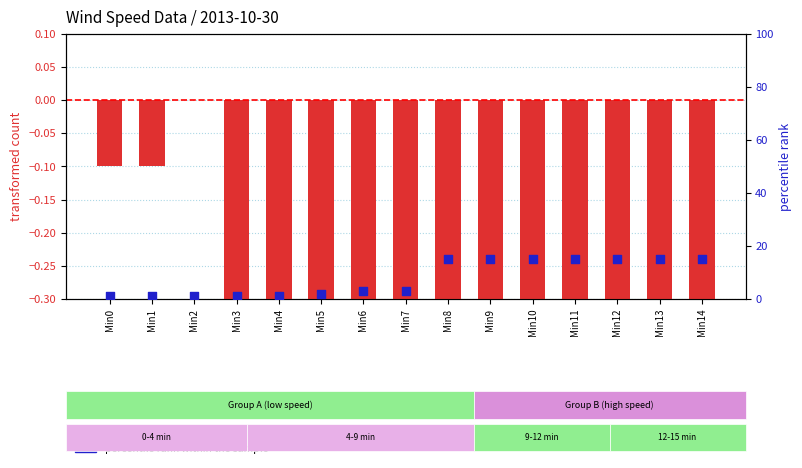

At how many categories does at least one series exceed 0?

15